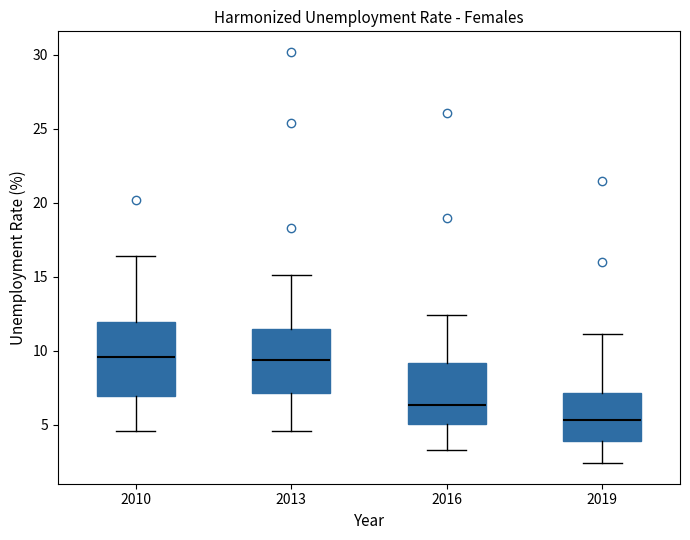

Where is the upper edge of the box at x = 2013 on the y-axis? The values are not printed on the chart, so give them approximately, as read against the axis.

11.5